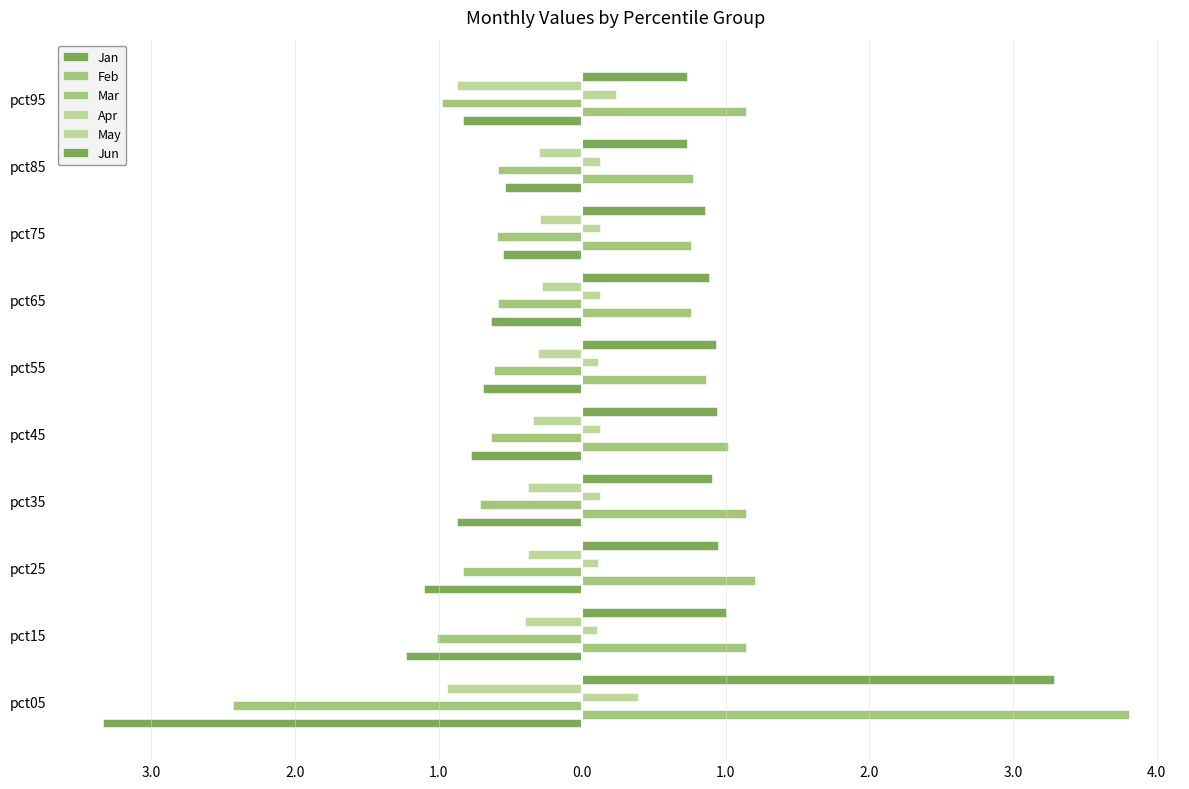

What is the lowest value of the Jan series?

-3.3